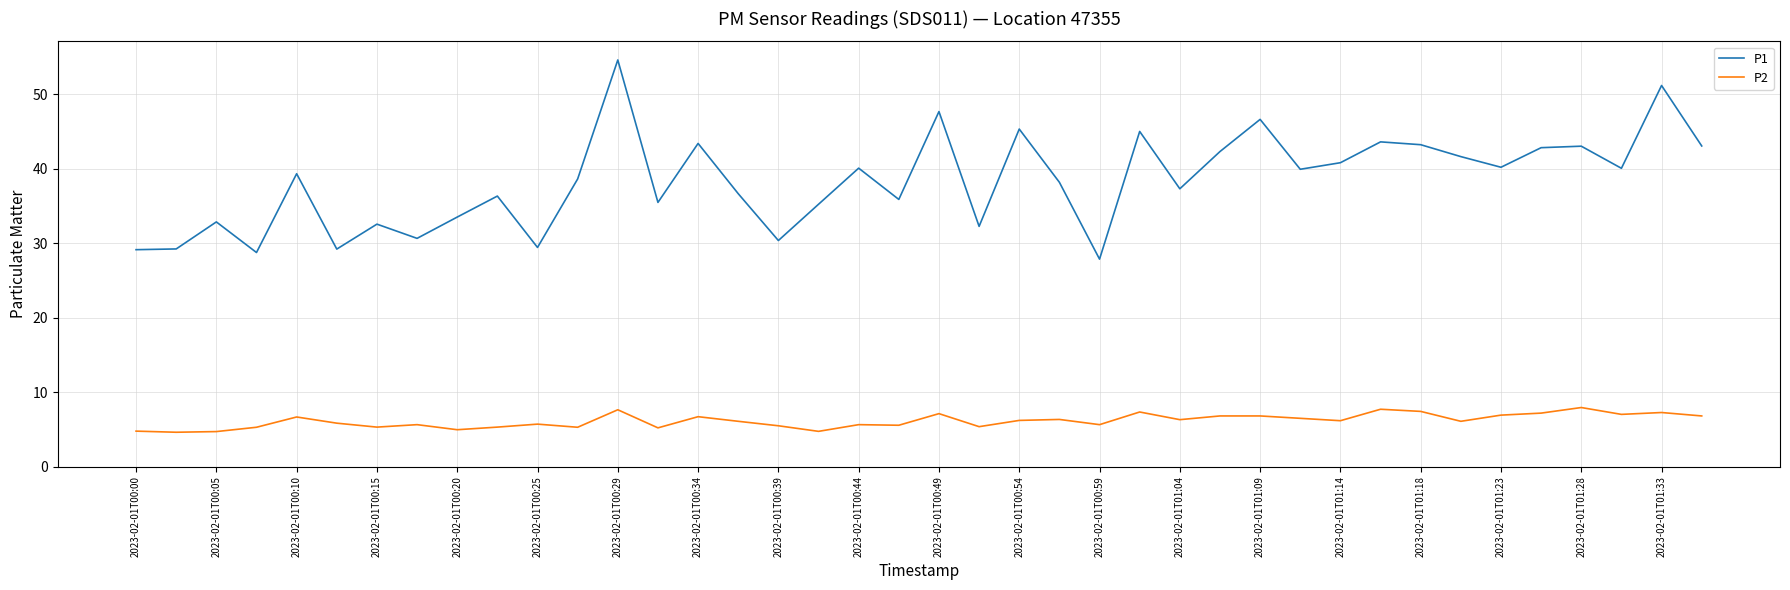

What is the minimum value for P1?

27.9